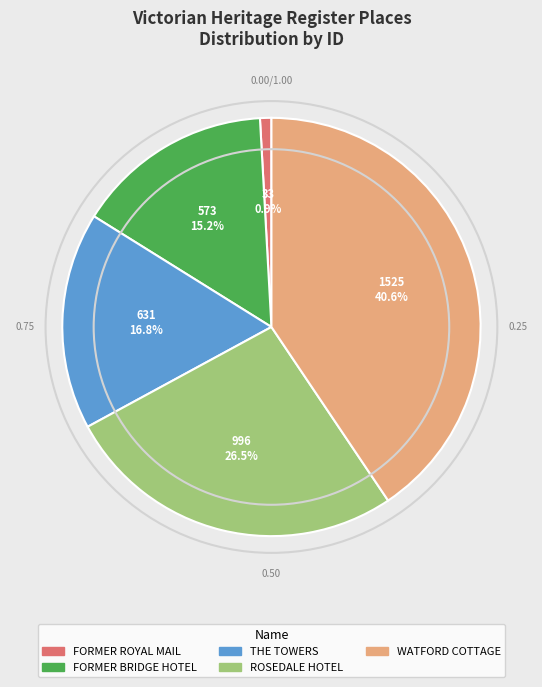

Is there any slice that represents more than half of the pie?

No